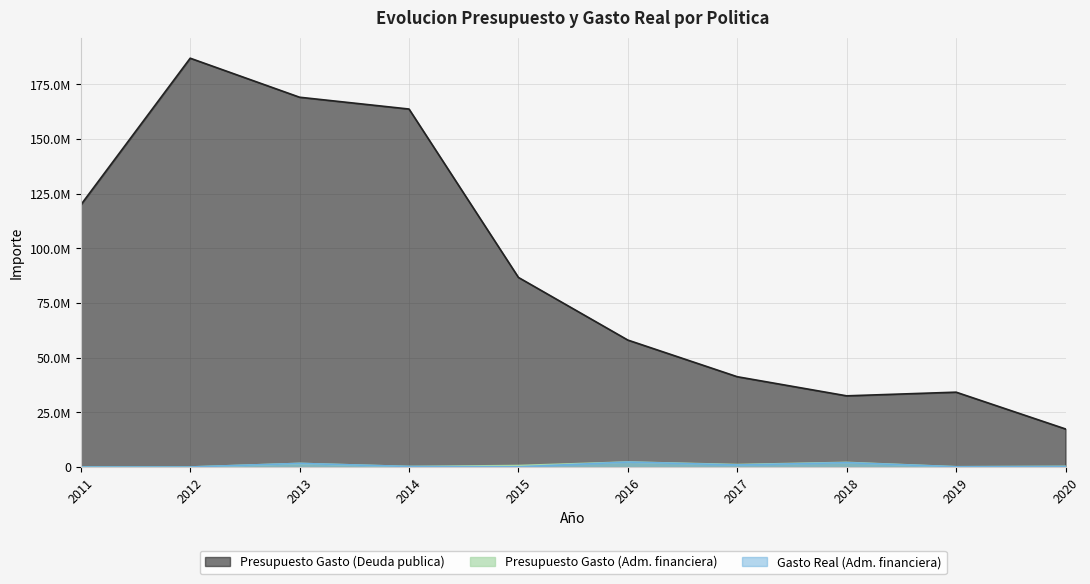

At 2011, list the series in order from smallest to largest.

Gasto Real (Adm. financiera), Presupuesto Gasto (Adm. financiera), Presupuesto Gasto (Deuda publica)